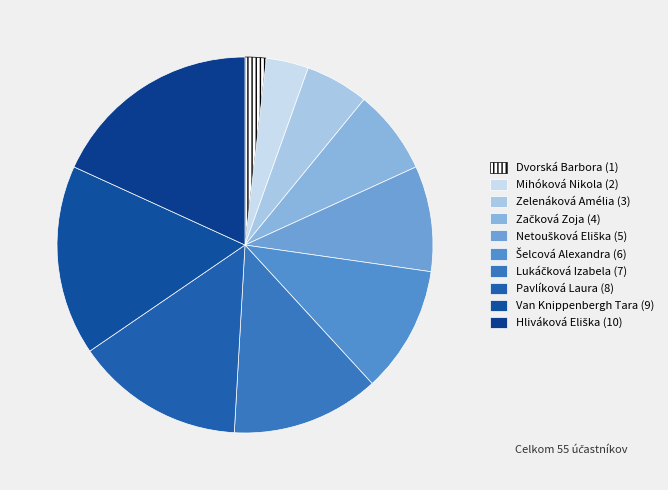

Count the number of slices in the pie.

10